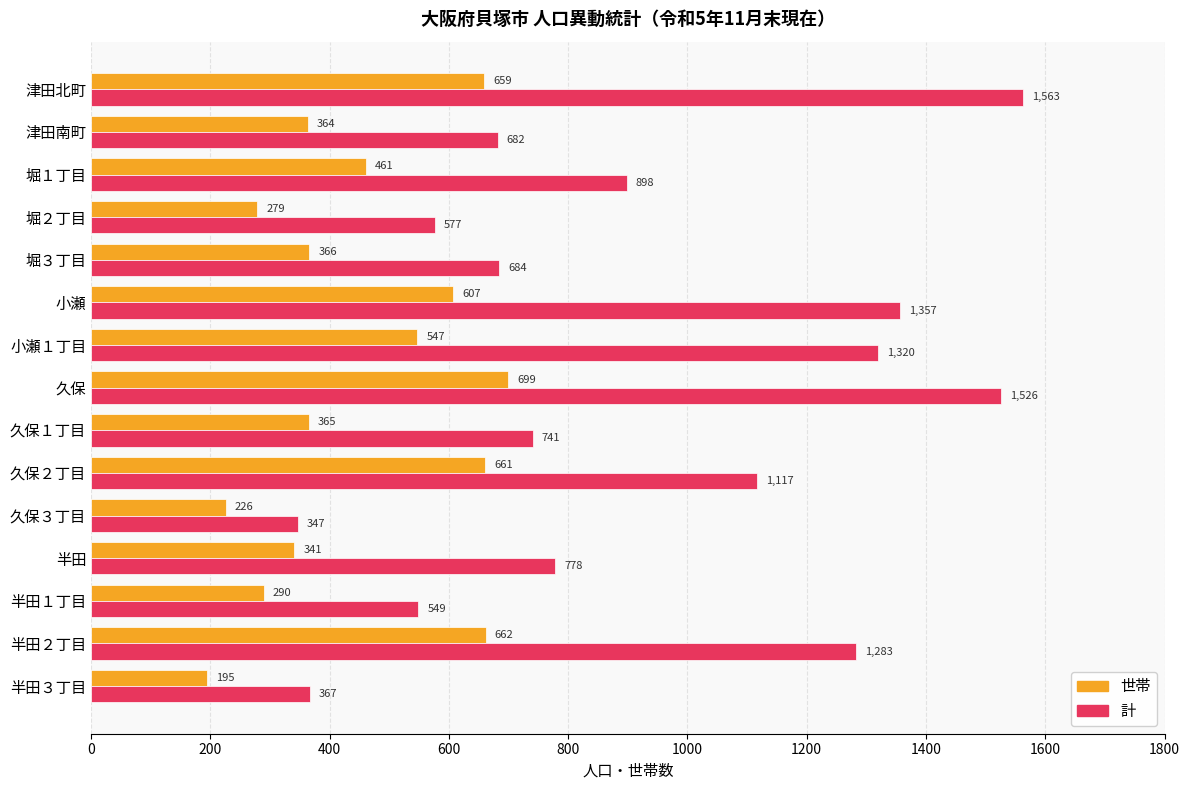

What is the maximum value shown in the chart?

1563